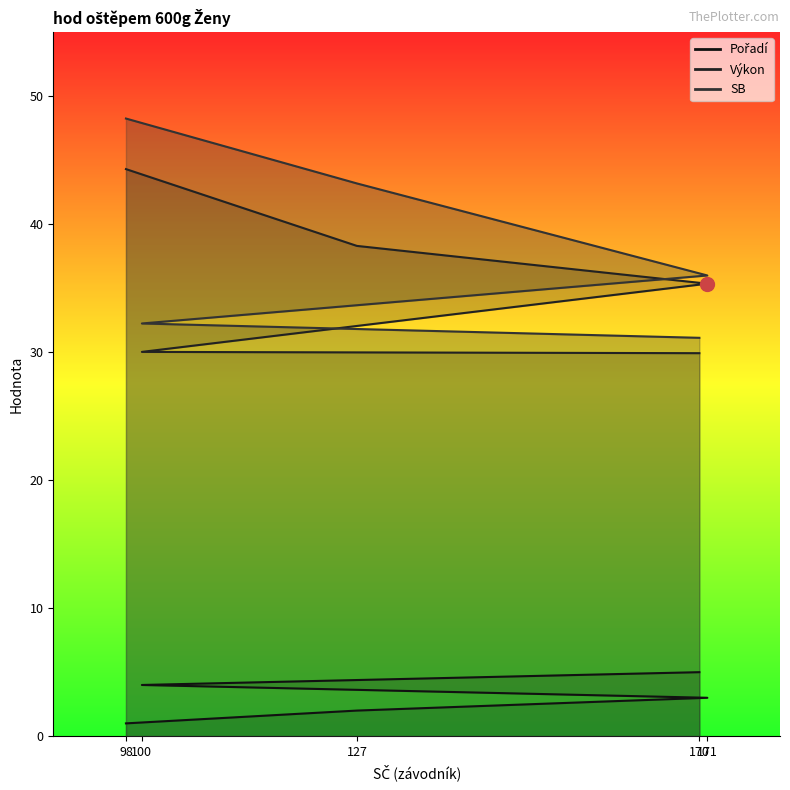

What is the difference between the maximum and minimum values in the Výkon series?

14.4